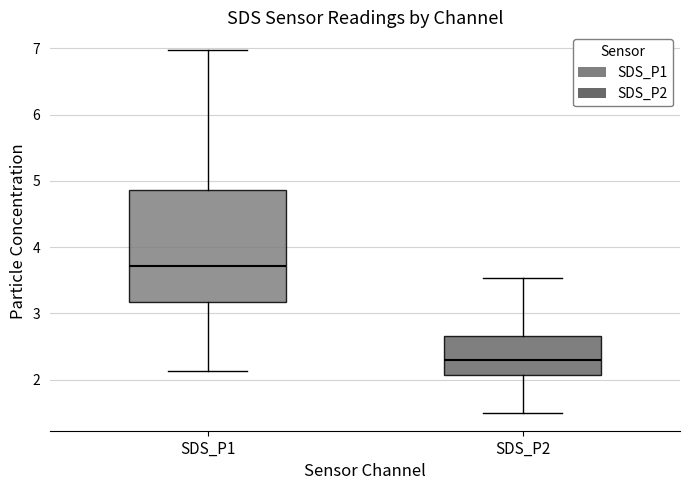

Which box is the tallest, from its lower edge to its upper edge?

SDS_P1